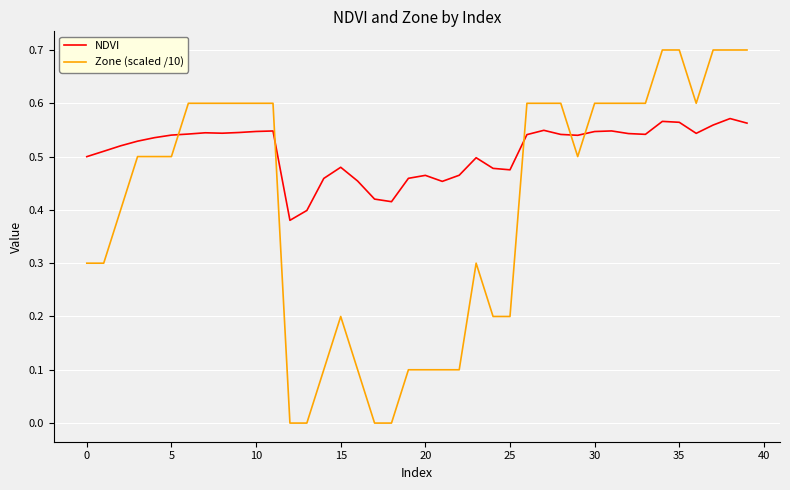

What is the difference between the second highest and minimum values in the Zone (scaled /10) series?

0.7